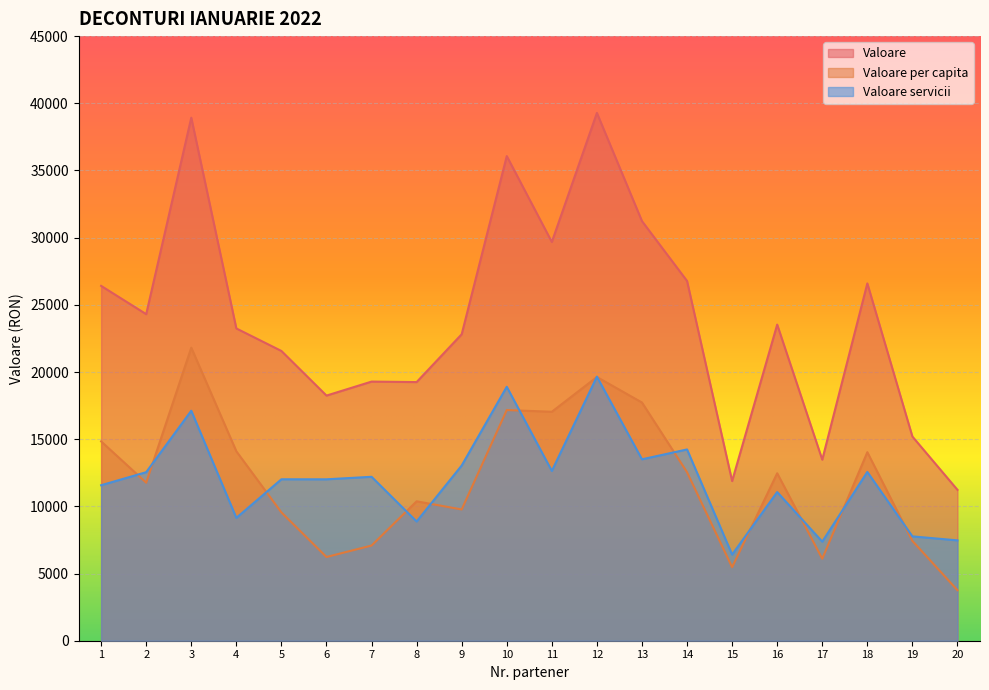

Which series ends up on top after the final intersection of Valoare per capita and Valoare servicii?

Valoare servicii